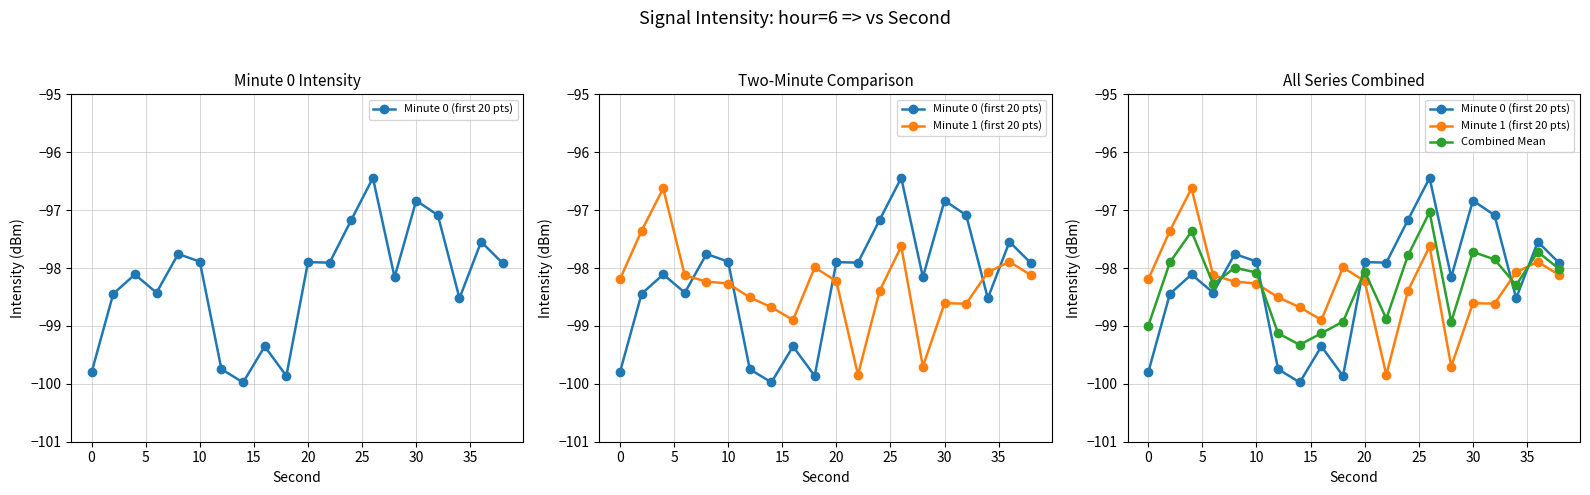

Is the value of Minute 0 (first 20 pts) at 35 greater than the value of Combined Mean at 25?

No